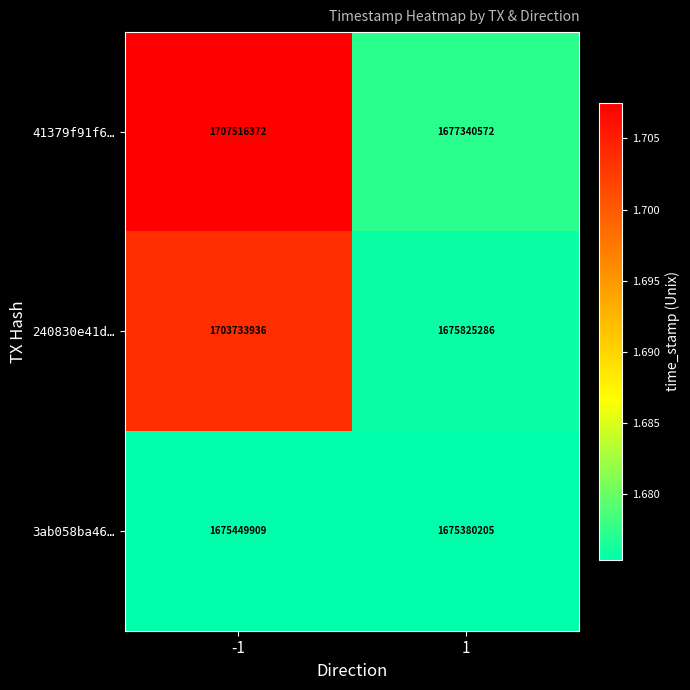

Rank the series at 1 from highest to lowest value.

41379f91f6…, 240830e41d…, 3ab058ba46…